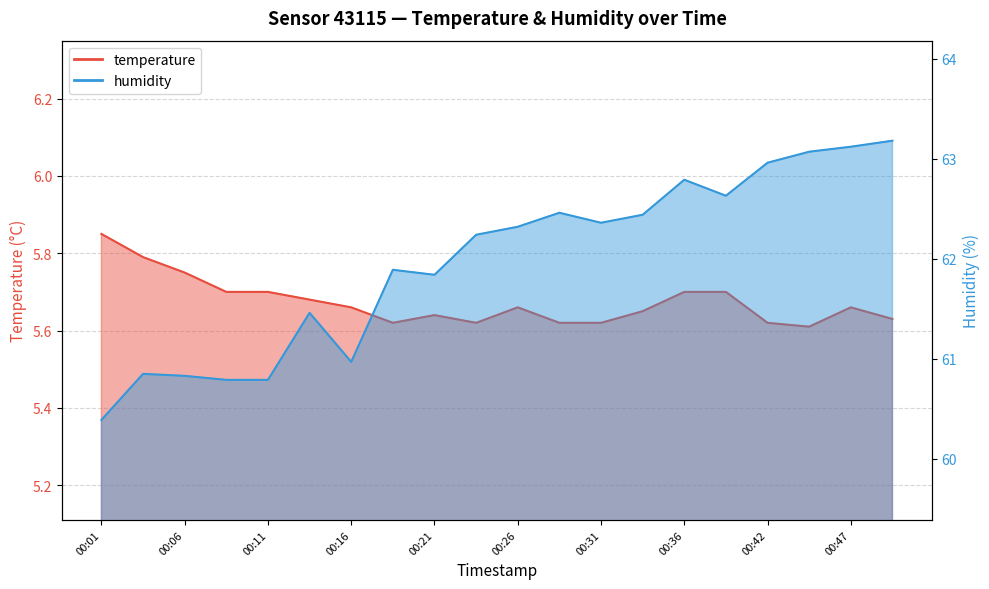

True or false: temperature and humidity cross at least once.

False